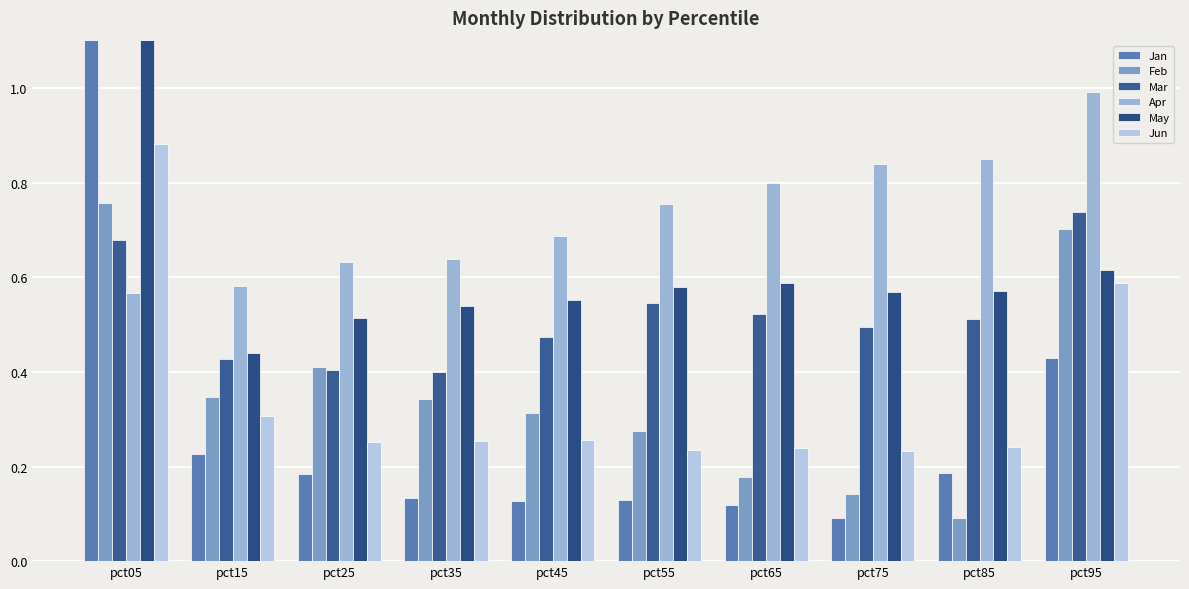

What is the difference between the maximum and minimum values in the Apr series?

0.4